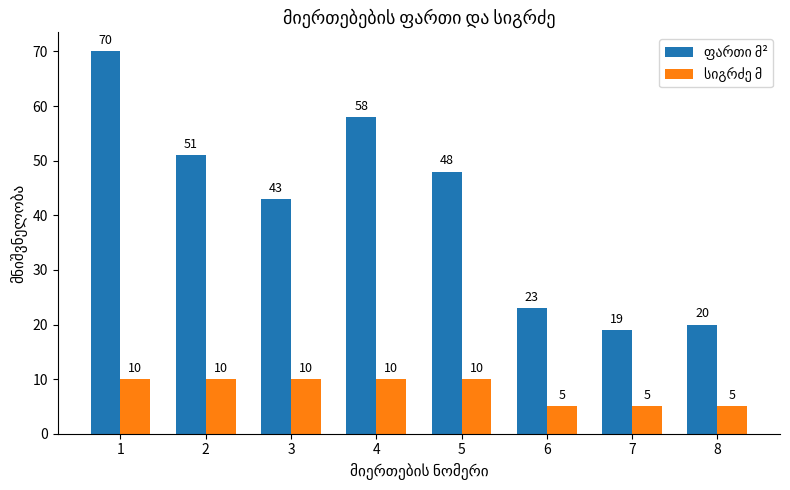

What is the minimum value shown in the chart?

5